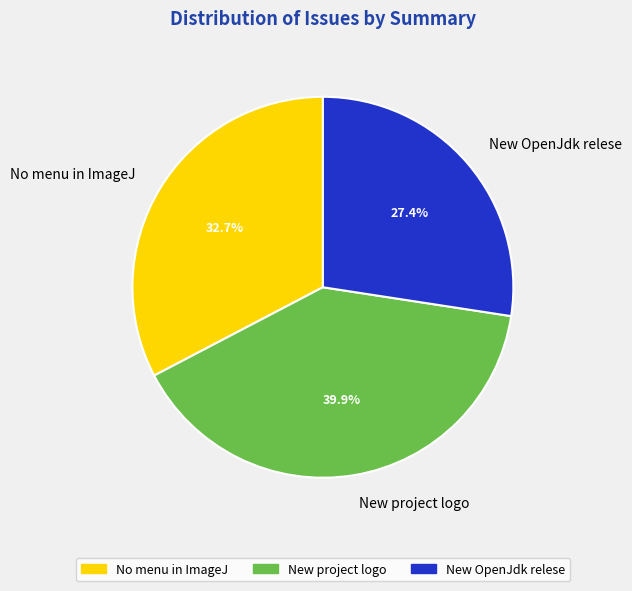

To the nearest percent, what is the average slice percentage?

33%